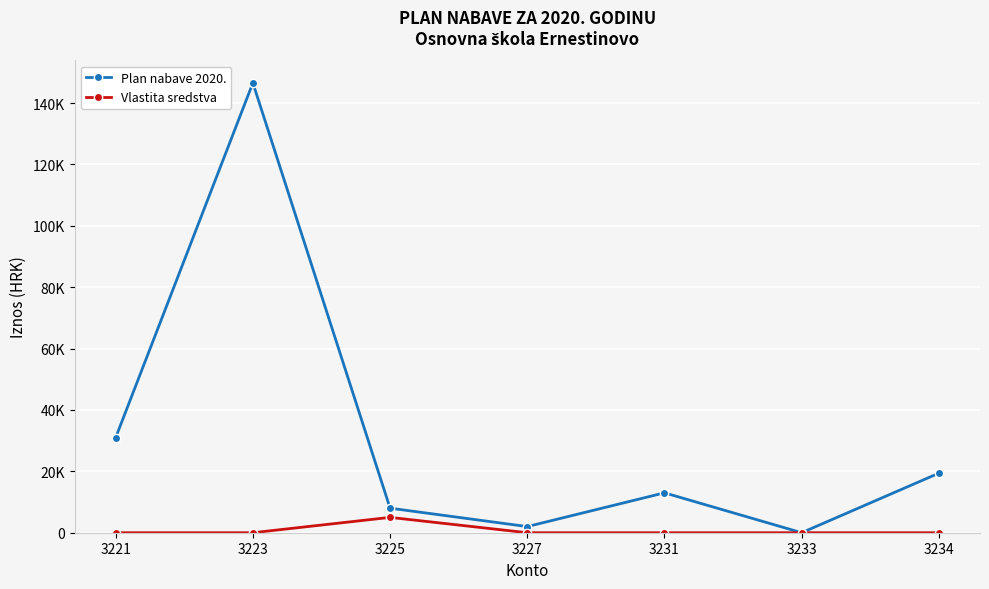

At which label does Plan nabave 2020. first exceed 13000?

3221